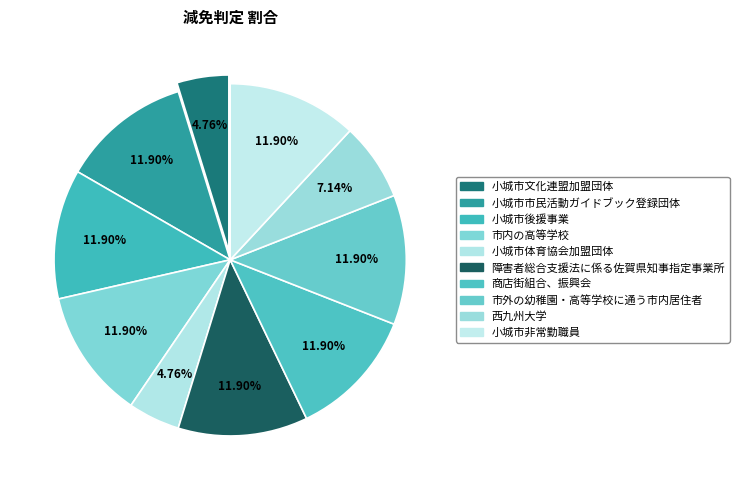

Does 商店街組合、振興会 represent more than half of the total?

No